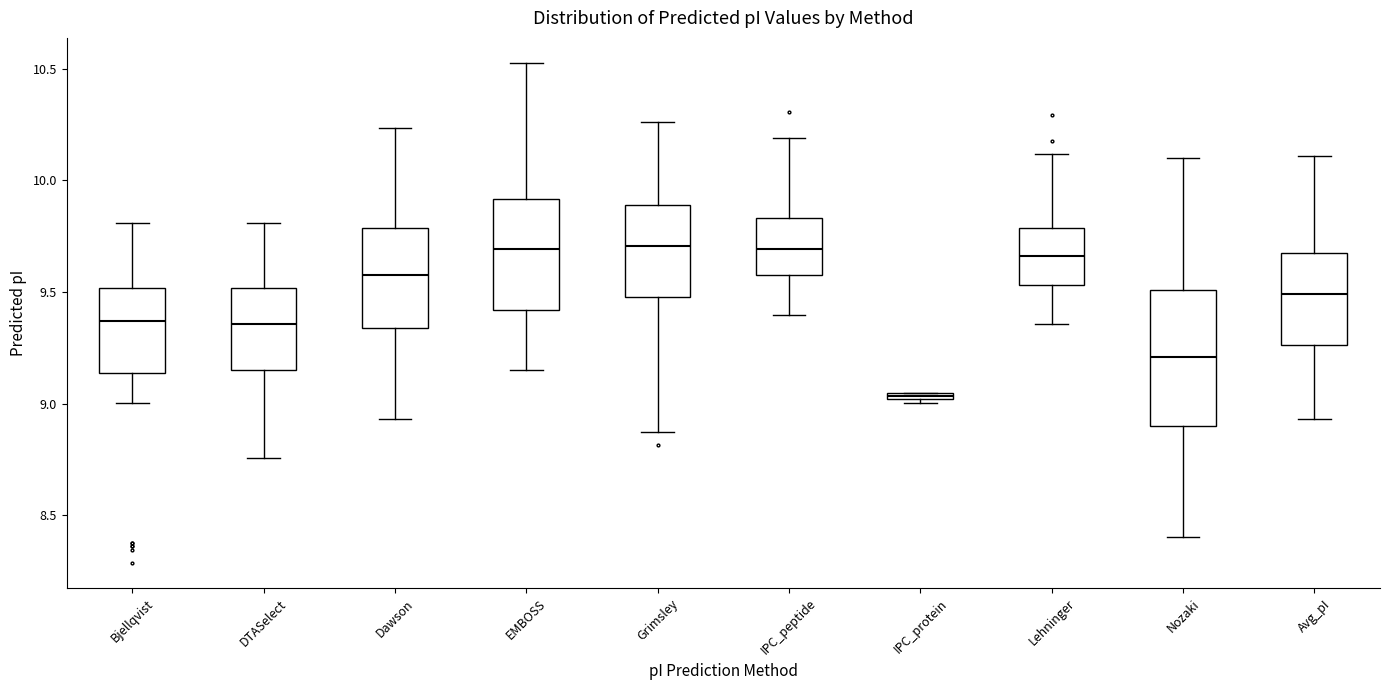

Which box's median line is the lowest?

IPC_protein